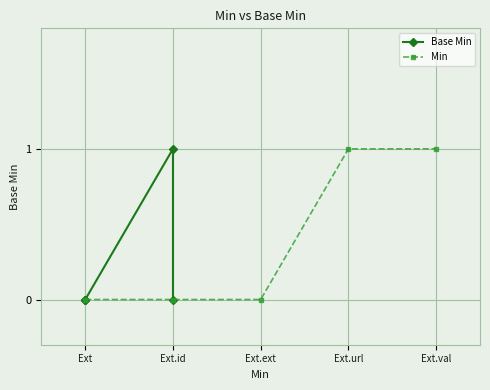

Which series has the largest range (max minus min)?

Base Min